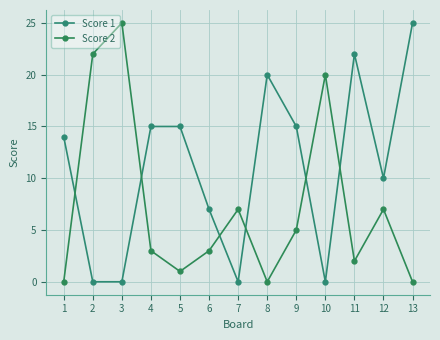

List the series in order of their overall mean, highest first.

Score 1, Score 2